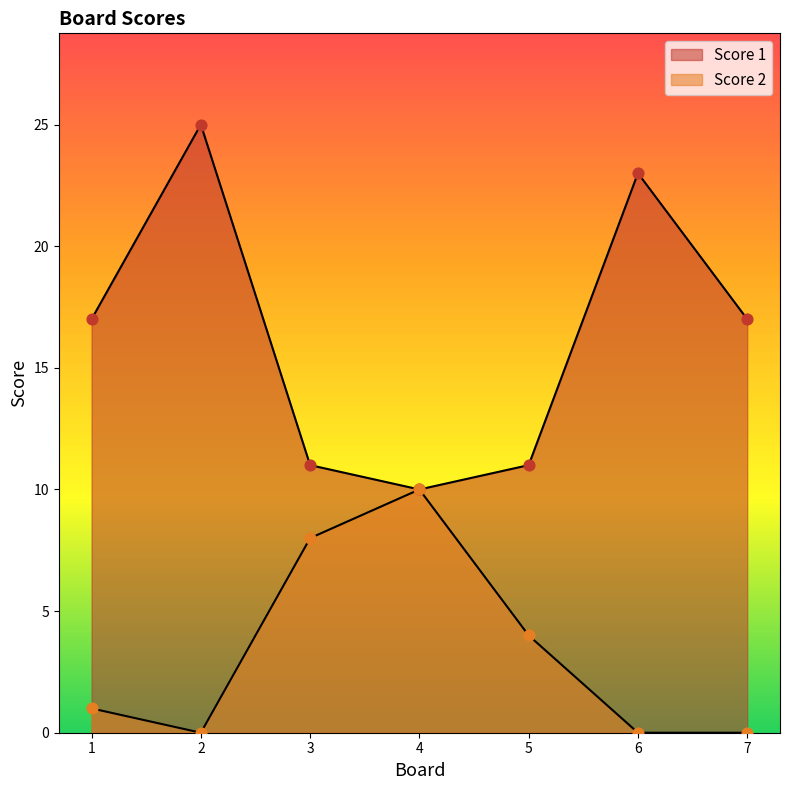

At which category is the sum across all series the highest?

2